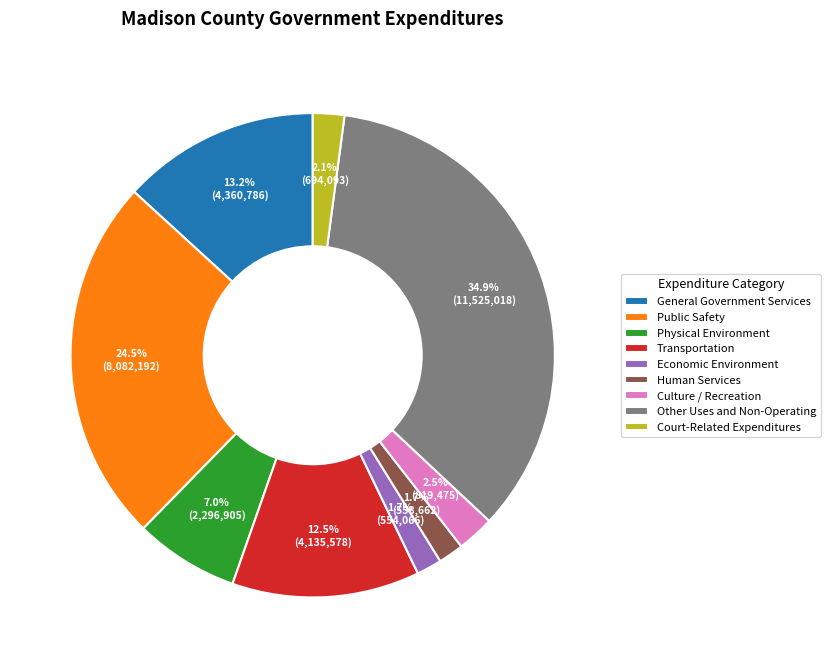

How many segments does this pie chart have?

9